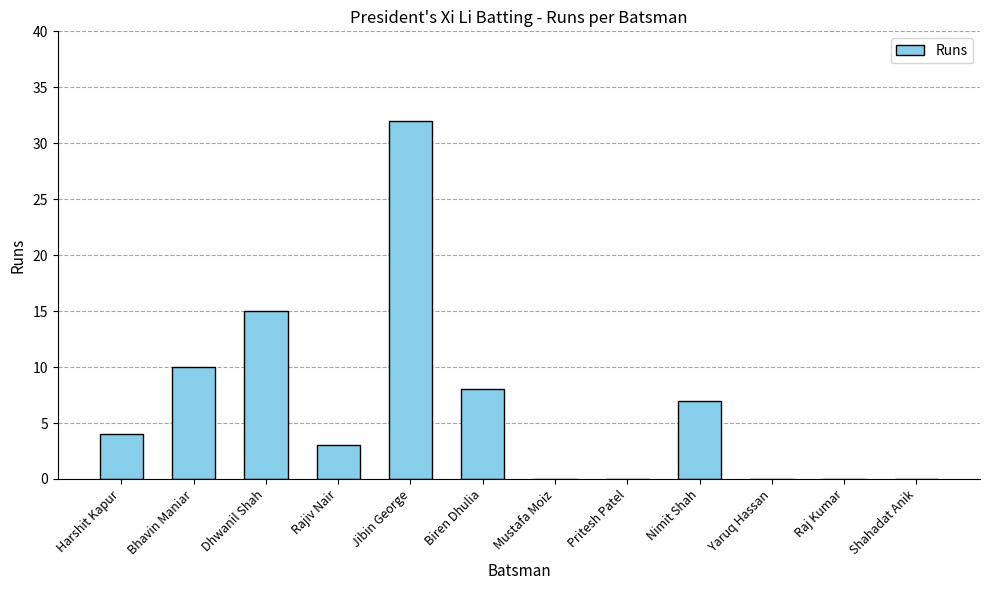

The value at Dhwanil Shah is 15. True or false?

True